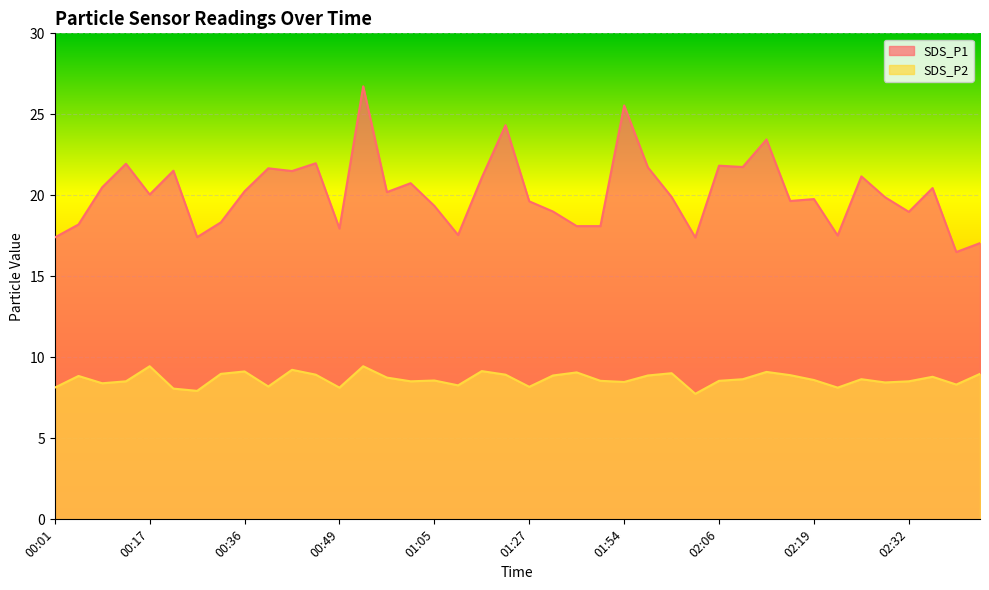

True or false: SDS_P1 has more than 0 interior local peaks.

True